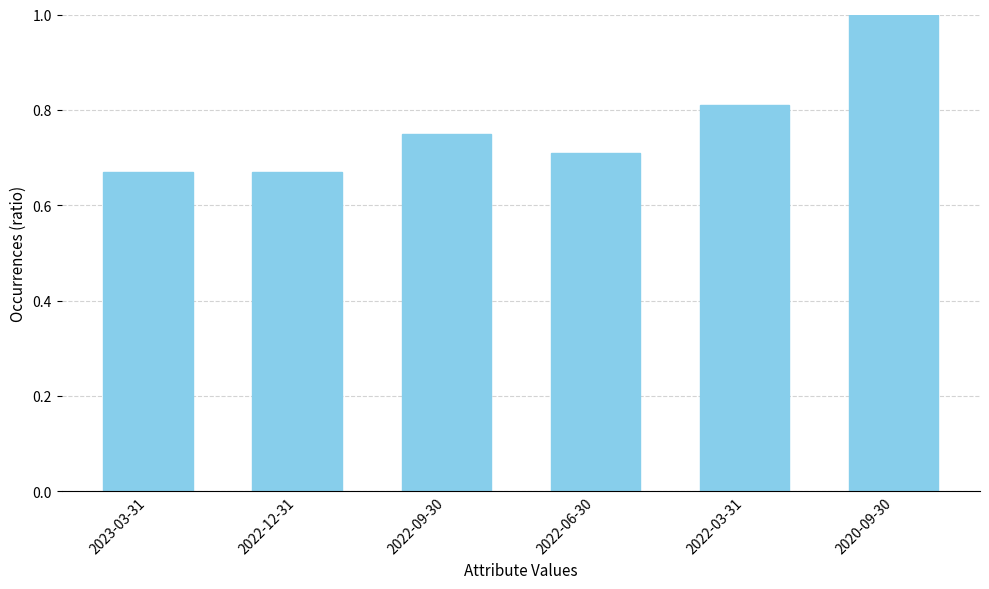

What is the minimum value shown in the chart?

0.7